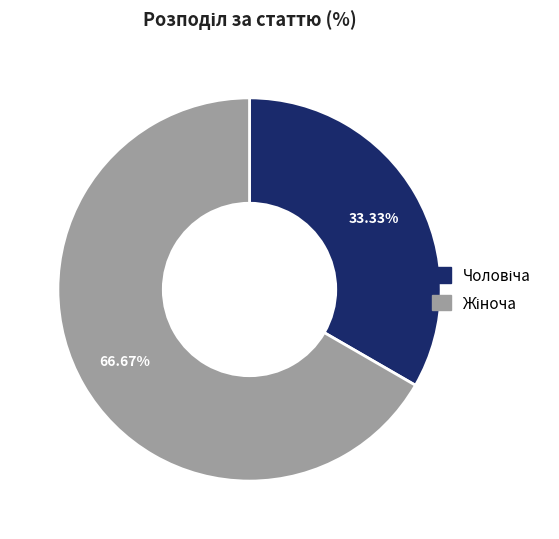

Is there a majority slice in this chart?

Yes